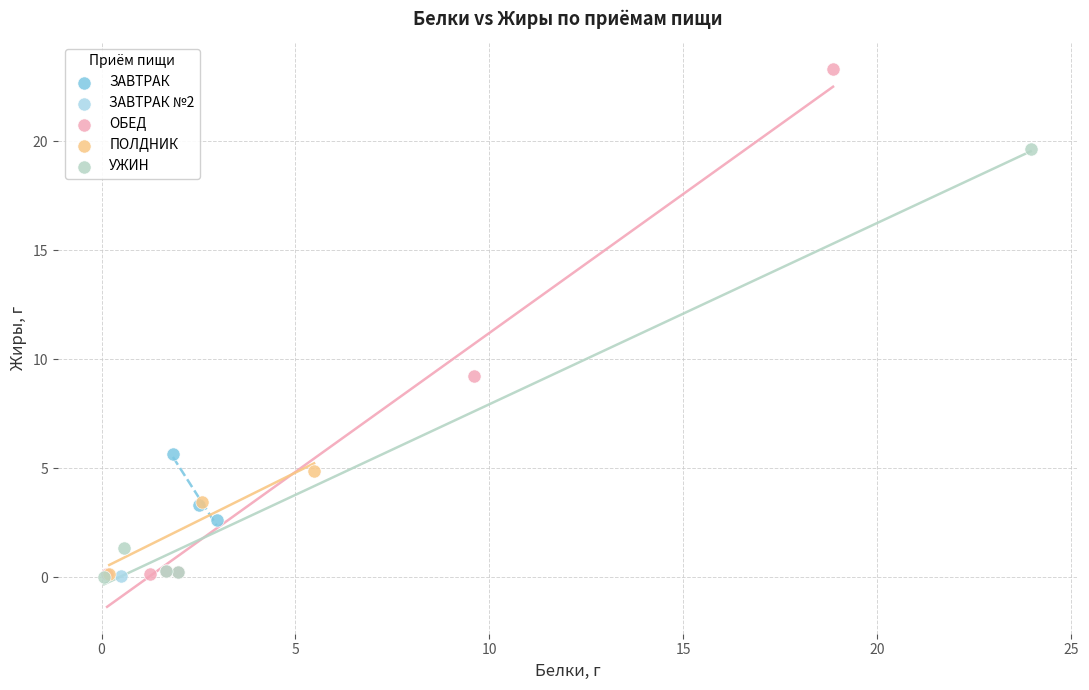

What are all the series names shown in the legend?

ЗАВТРАК, ЗАВТРАК №2, ОБЕД, ПОЛДНИК, УЖИН